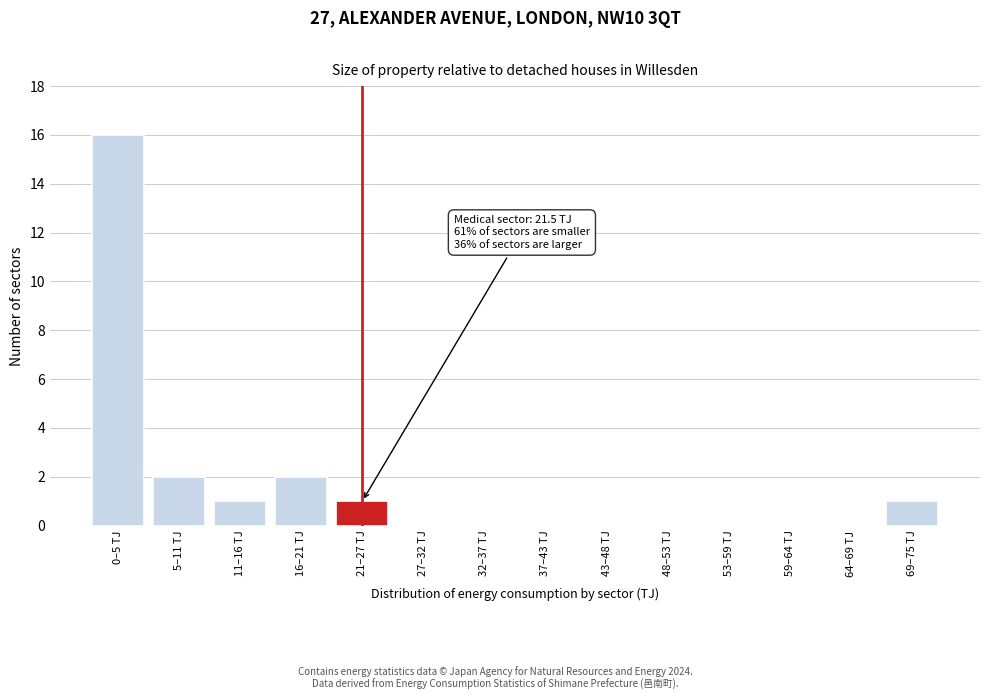

Between 69–75 TJ and 64–69 TJ, which is larger?

69–75 TJ